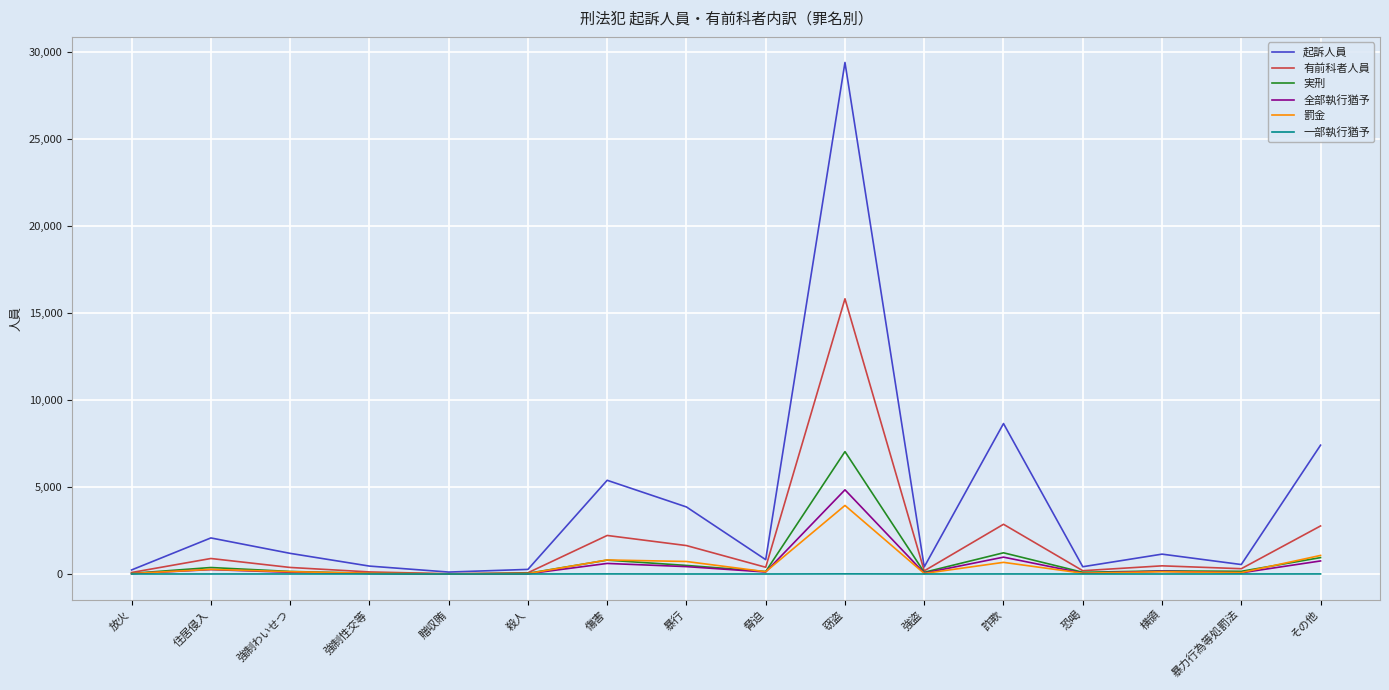

What is the difference between the highest and lowest values at 恐喝?

417